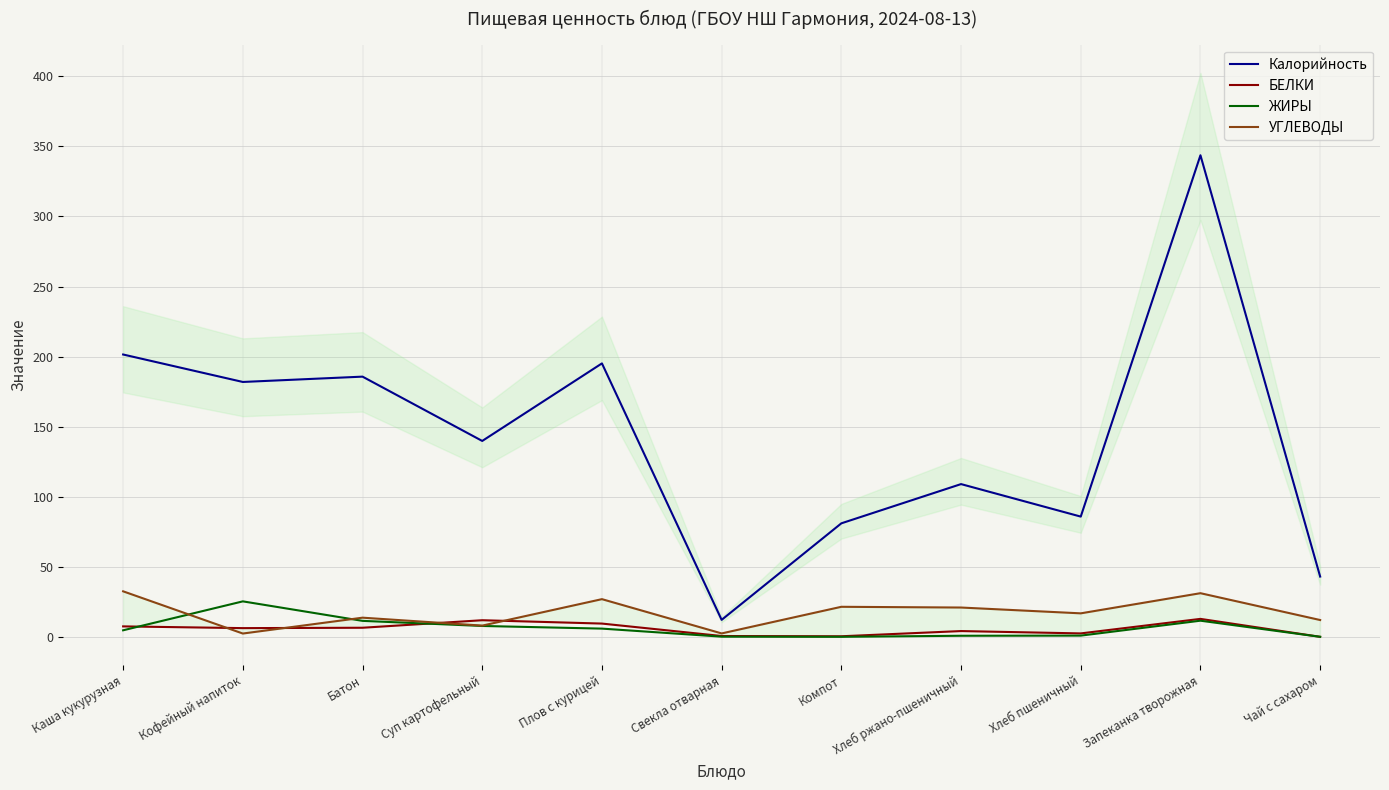

Reading left to right, what are all the values shown in this chart?

Калорийность: Каша кукурузная=201.5	Кофейный напиток=181.9	Батон=185.7	Суп картофельный=139.8	Плов с курицей=195.2	Свекла отварная=12.1	Компот=81.0	Хлеб ржано-пшеничный=109.0	Хлеб пшеничный=85.8	Запеканка творожная=343.7	Чай с сахаром=43.0
БЕЛКИ: Каша кукурузная=7.4	Кофейный напиток=6.2	Батон=6.5	Суп картофельный=11.8	Плов с курицей=9.4	Свекла отварная=0.6	Компот=0.4	Хлеб ржано-пшеничный=4.1	Хлеб пшеничный=2.4	Запеканка творожная=12.8	Чай с сахаром=0.0
ЖИРЫ: Каша кукурузная=4.7	Кофейный напиток=25.3	Батон=11.4	Суп картофельный=7.7	Плов с курицей=5.8	Свекла отварная=0.1	Компот=0.0	Хлеб ржано-пшеничный=0.8	Хлеб пшеничный=0.8	Запеканка творожная=11.5	Чай с сахаром=0.0
УГЛЕВОДЫ: Каша кукурузная=32.5	Кофейный напиток=2.3	Батон=13.7	Суп картофельный=8.0	Плов с курицей=26.9	Свекла отварная=2.4	Компот=21.4	Хлеб ржано-пшеничный=20.9	Хлеб пшеничный=16.8	Запеканка творожная=31.1	Чай с сахаром=12.0